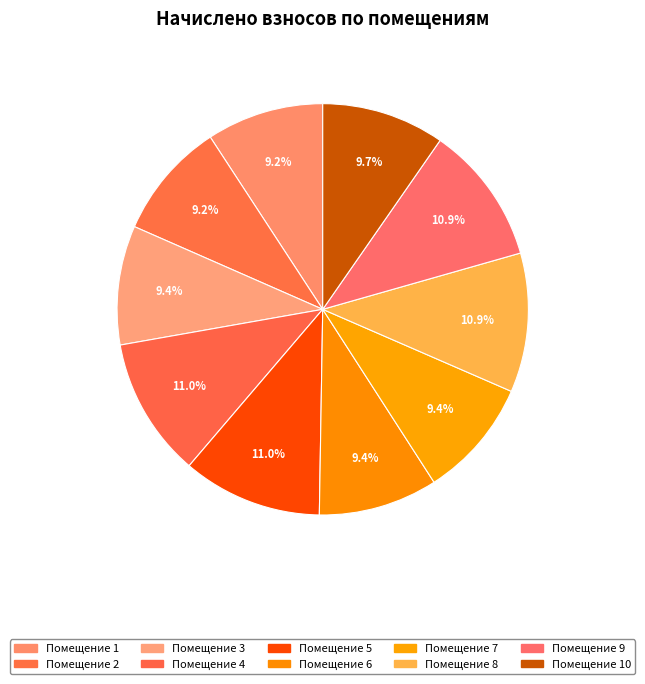

How many slices are in this pie chart?

10